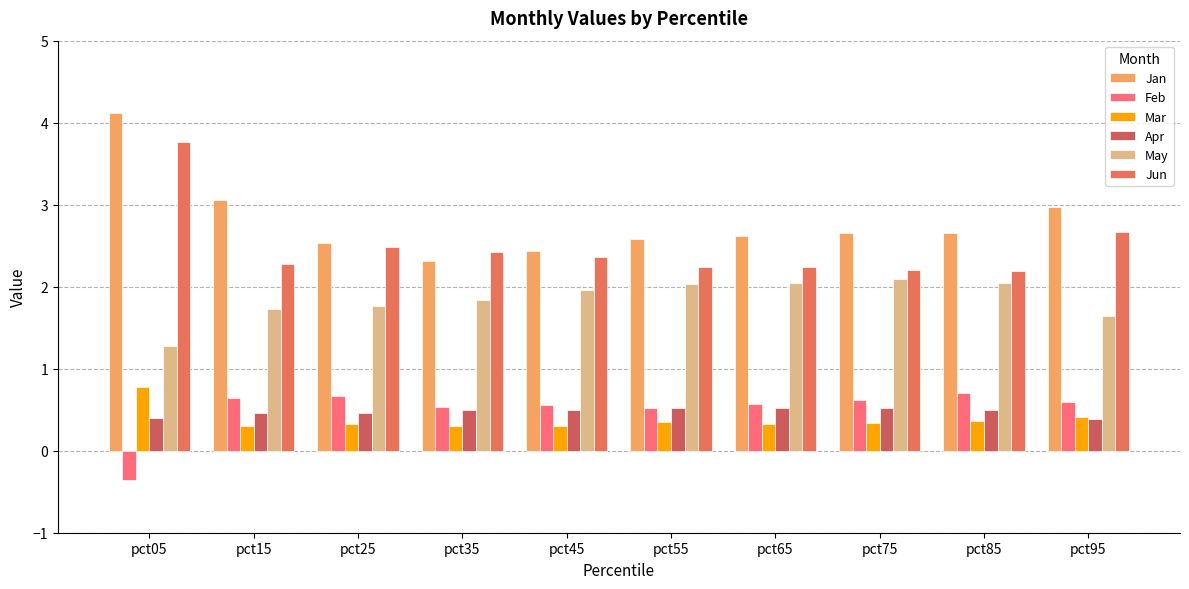

Reading left to right, list all the values displayed in this chart.

Jan: 4.1	3.1	2.5	2.3	2.4	2.6	2.6	2.7	2.6	3.0
Feb: -0.4	0.6	0.7	0.5	0.6	0.5	0.6	0.6	0.7	0.6
Mar: 0.8	0.3	0.3	0.3	0.3	0.3	0.3	0.3	0.4	0.4
Apr: 0.4	0.5	0.5	0.5	0.5	0.5	0.5	0.5	0.5	0.4
May: 1.3	1.7	1.8	1.8	2.0	2.0	2.1	2.1	2.0	1.6
Jun: 3.8	2.3	2.5	2.4	2.4	2.2	2.2	2.2	2.2	2.7